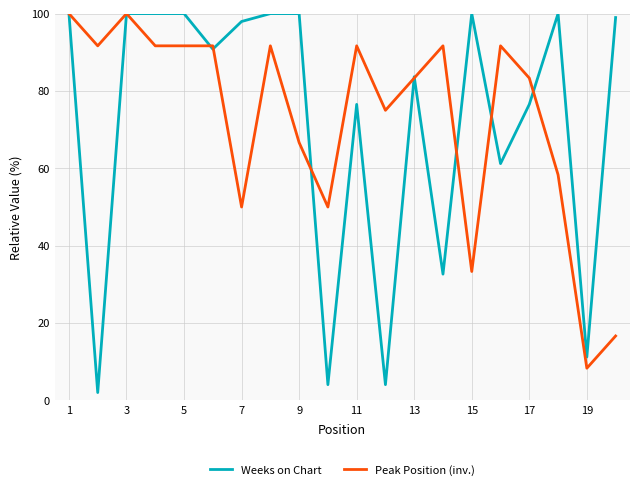

Which series has the widest spread of values?

Weeks on Chart